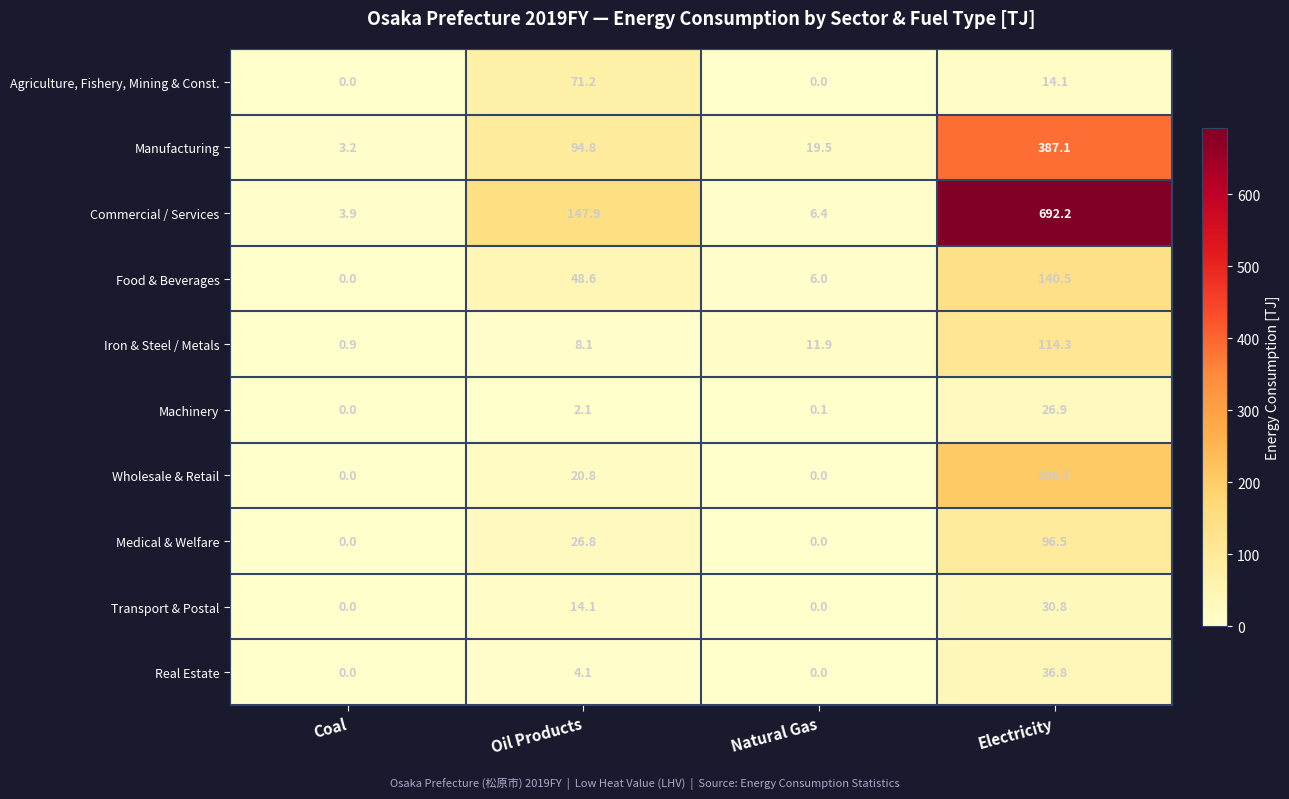

What is the spread (max minus min) of values at Oil Products?

145.8